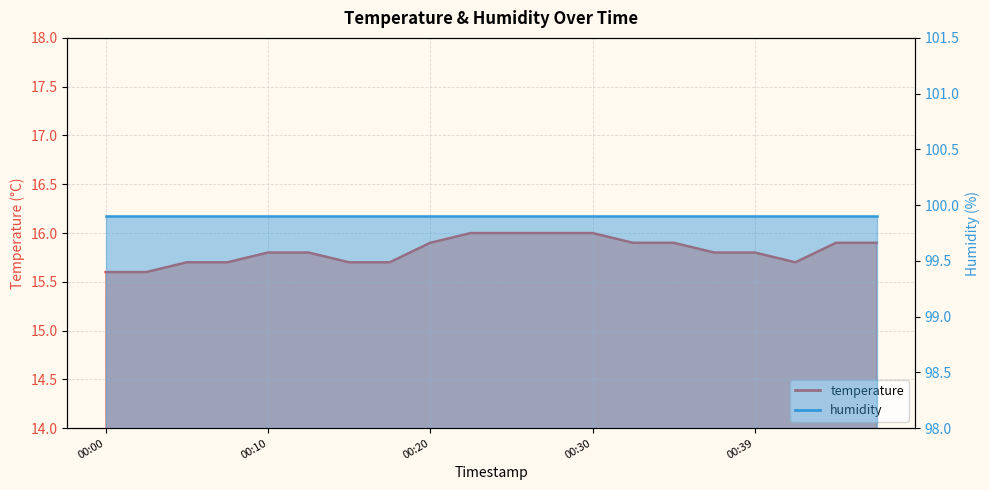

List the labels in order of value, smallest first.

00:00, 00:03, 00:05, 00:08, 00:15, 00:17, 00:42, 00:10, 00:13, 00:37, 00:39, 00:20, 00:32, 00:35, 00:44, 00:47, 00:22, 00:25, 00:27, 00:30